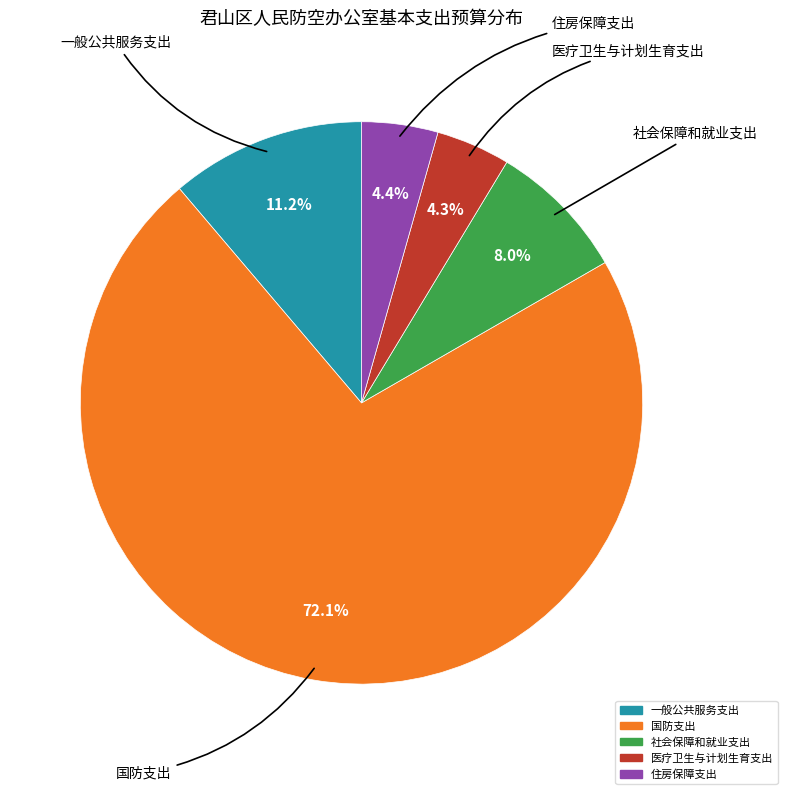

To the nearest percent, what portion does 医疗卫生与计划生育支出 represent?

4%